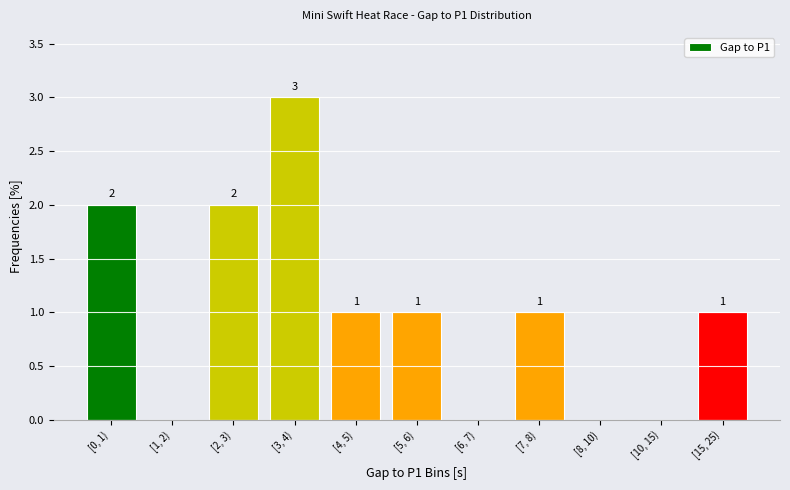

Reading left to right, transcribe all the data shown in this chart.

[0, 1)=2	[1, 2)=0	[2, 3)=2	[3, 4)=3	[4, 5)=1	[5, 6)=1	[6, 7)=0	[7, 8)=1	[8, 10)=0	[10, 15)=0	[15, 25)=1